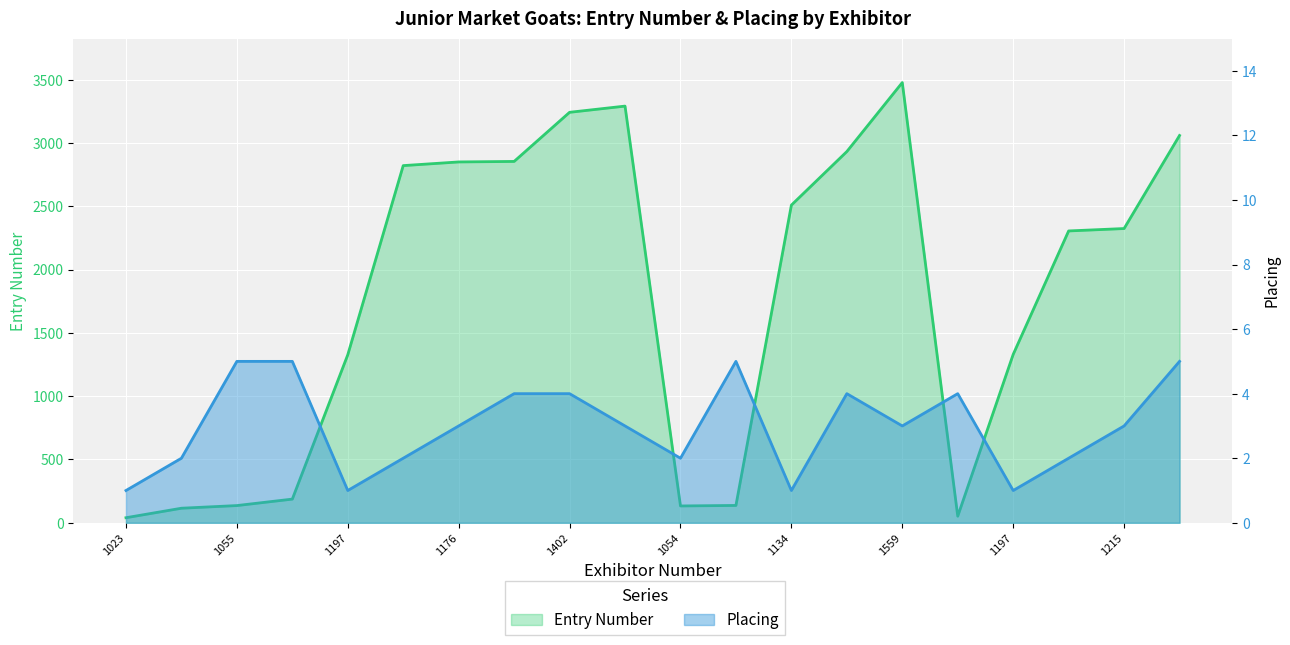

What is the smallest value displayed?

1